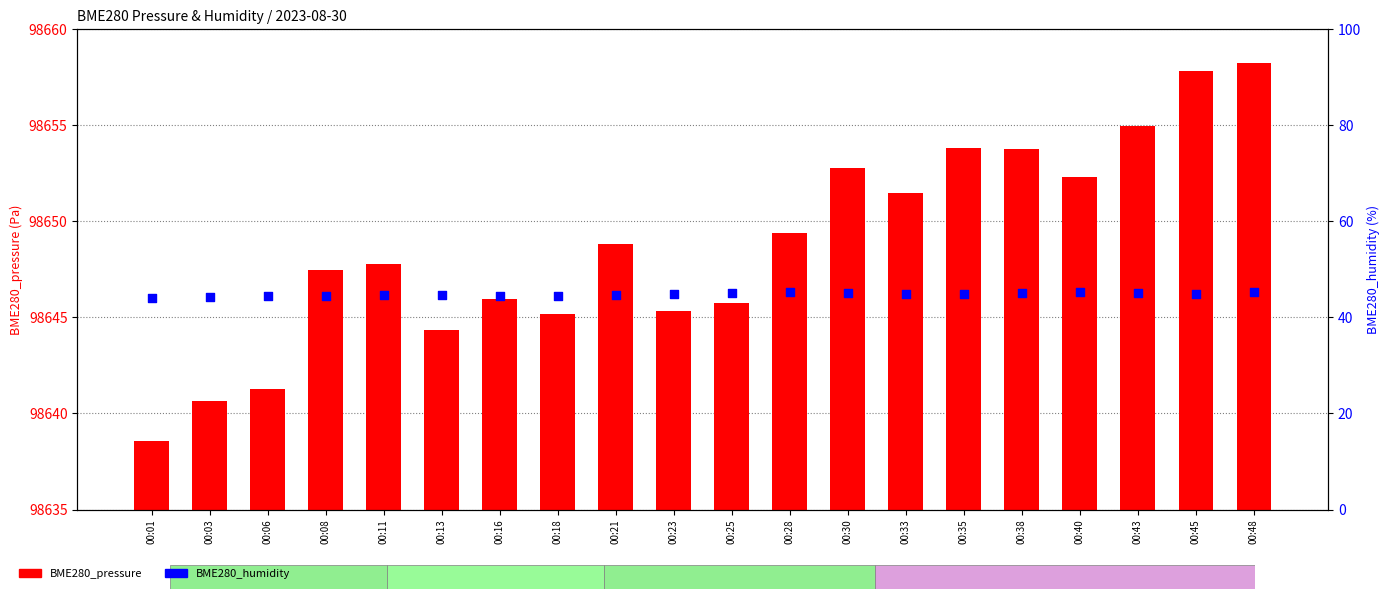

Which series contains the highest Y value?

BME280_pressure